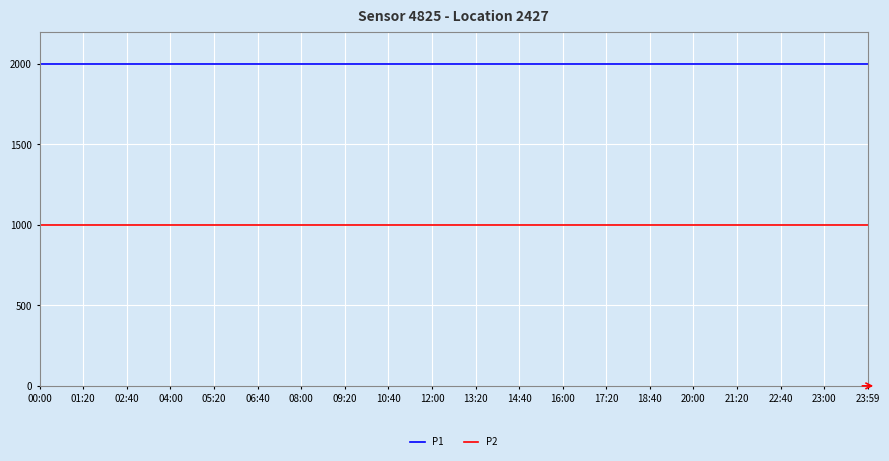

Is this an area chart (filled region under the line)?

No